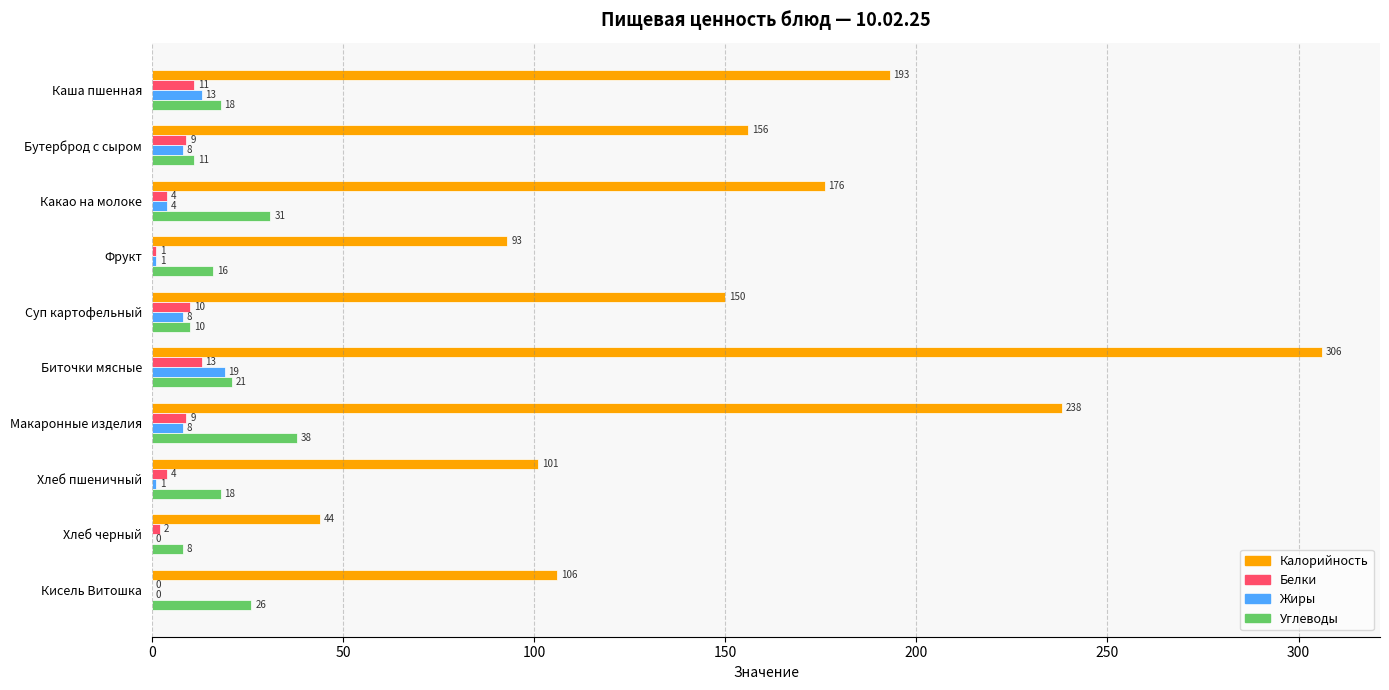

What is the greatest value displayed?

306